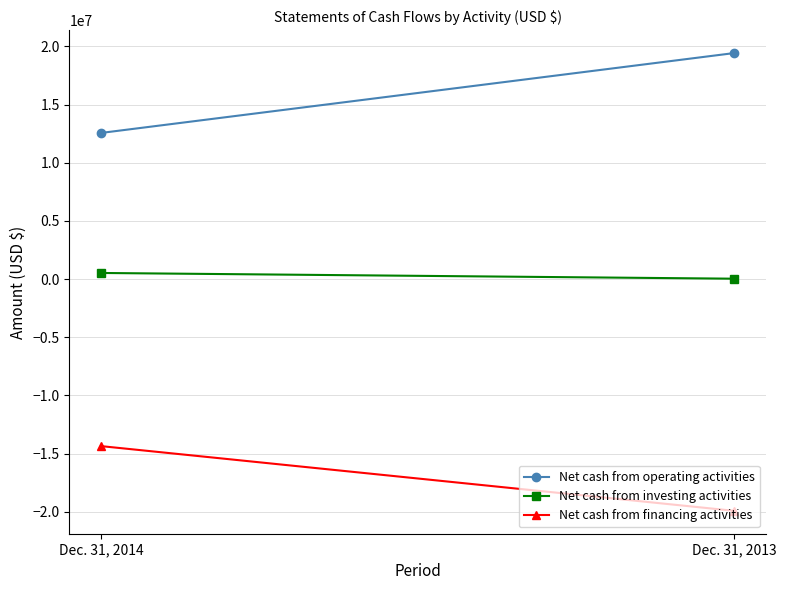

Between Dec. 31, 2013 and Dec. 31, 2014, which is larger?

Dec. 31, 2013